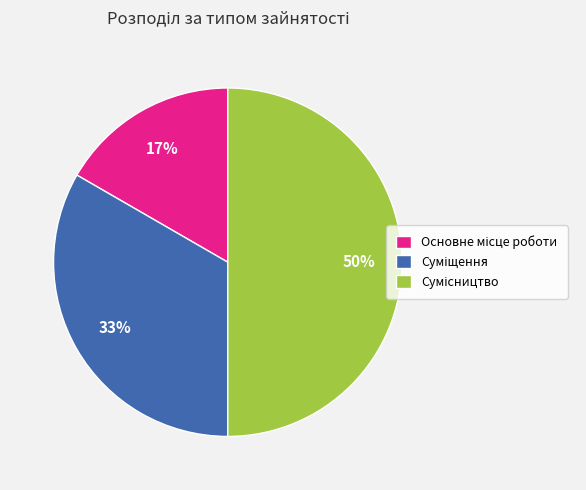

To the nearest percent, what is the average slice percentage?

33%